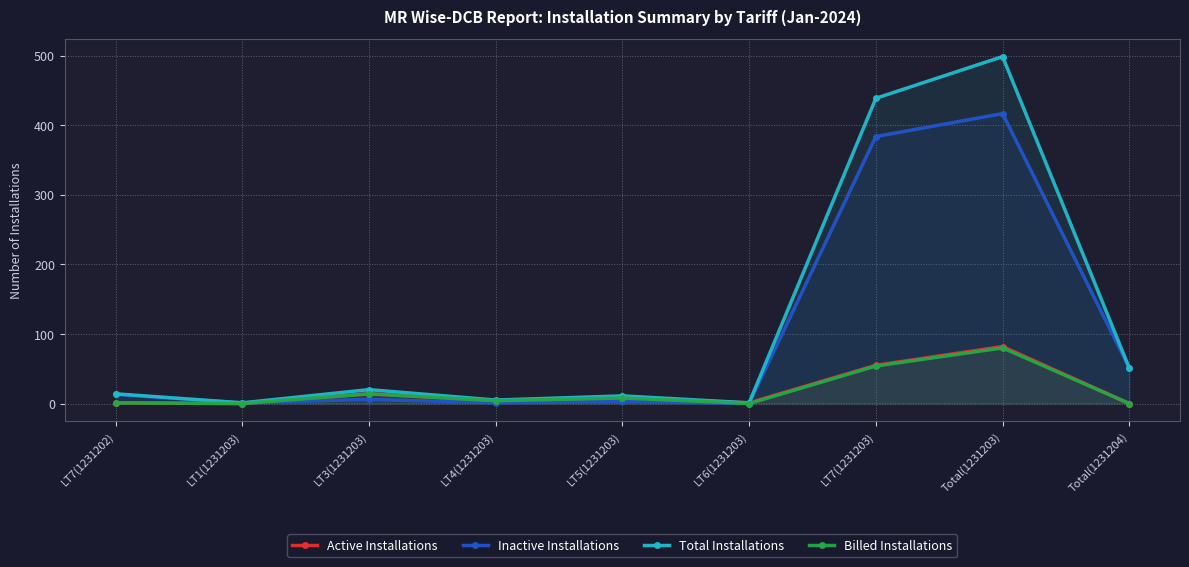

Which category has the lowest value across all series?

LT1(1231203)